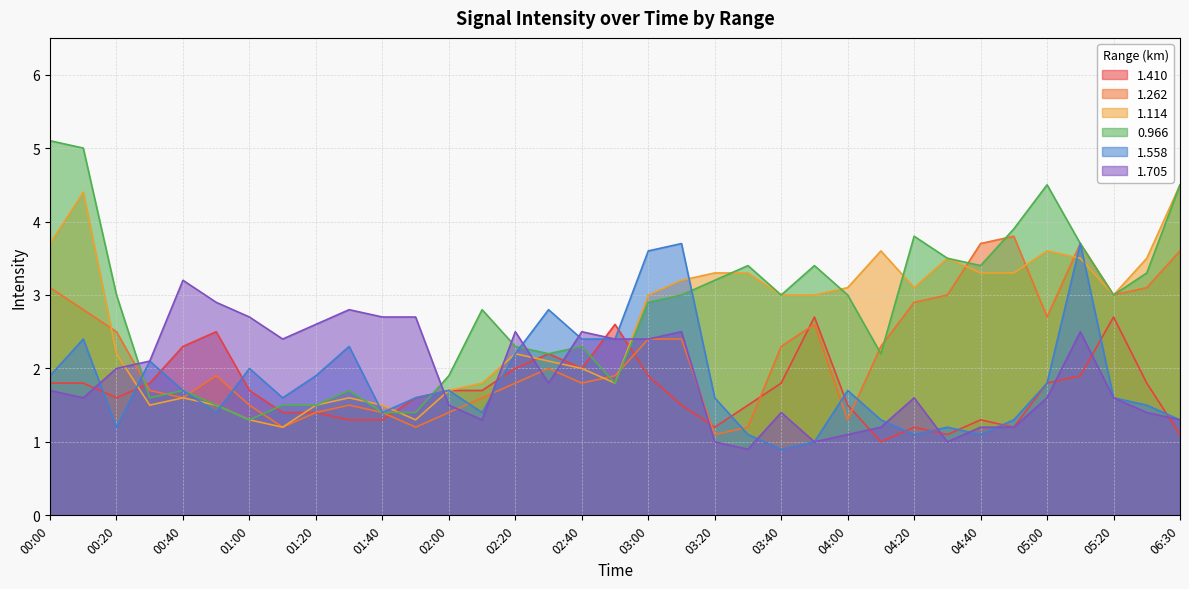

How many interior local peaks does the 1.558 series have?

10